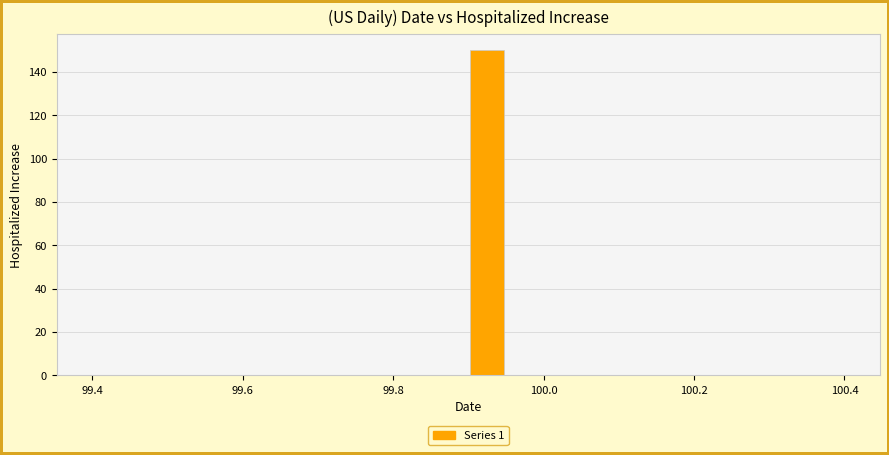

Read against the x-axis, roughly where is the centre of the tallest bar?

99.92